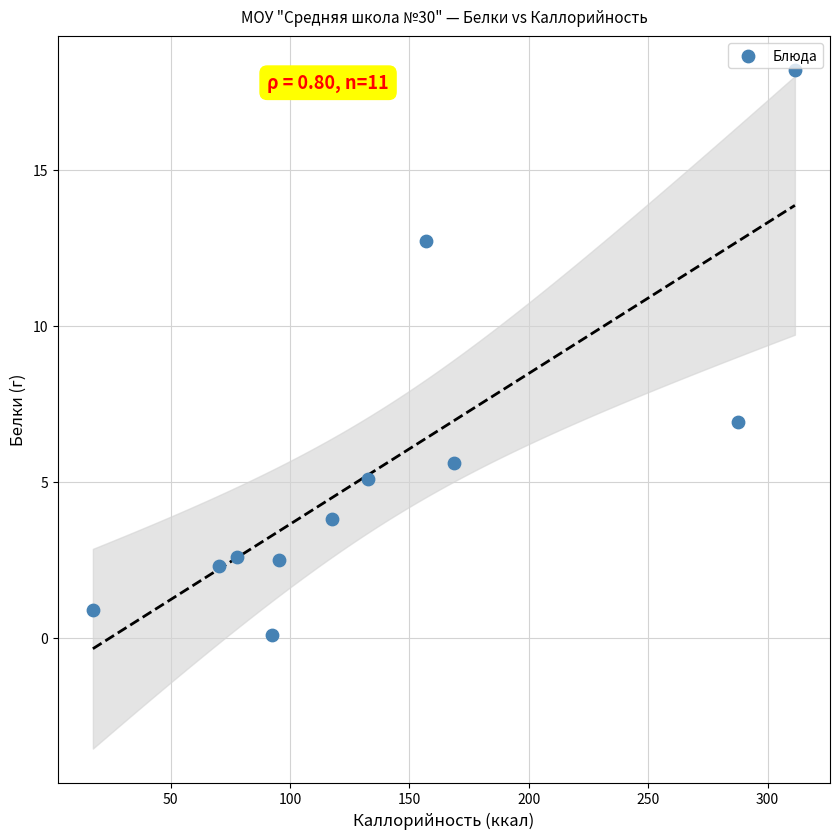

What is the average Y value?

5.5